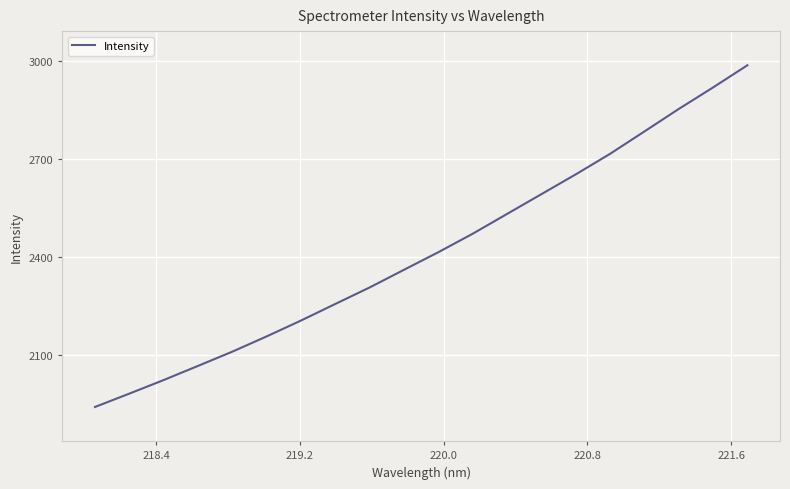

What is the greatest value displayed?

2985.6